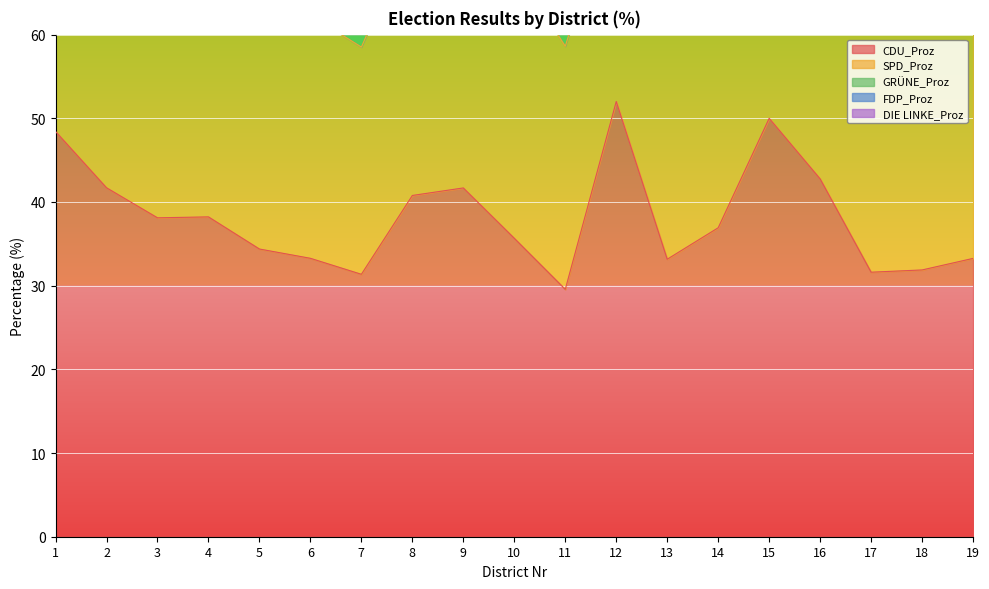

Reading right to left, what are all the values shown in this chart?

CDU_Proz: 33.3	31.9	31.6	42.8	50.0	36.9	33.2	52.0	29.6	35.7	41.7	40.8	31.4	33.3	34.4	38.2	38.1	41.7	48.4
SPD_Proz: 33.7	34.1	29.6	25.0	26.0	34.2	30.0	26.2	29.1	32.4	26.3	31.7	27.1	29.1	32.8	29.7	35.5	22.0	21.4
GRÜNE_Proz: 12.2	16.8	12.0	19.1	9.2	10.9	11.9	6.6	12.1	14.9	14.5	11.4	12.4	15.9	14.7	16.1	10.0	18.1	12.3
FDP_Proz: 5.7	6.3	5.9	4.2	5.4	6.1	4.0	3.5	6.2	4.2	7.4	5.2	4.4	6.3	5.1	5.9	5.5	4.2	6.0
DIE LINKE_Proz: 6.7	4.4	2.3	3.3	3.8	4.0	4.0	2.8	2.1	6.1	1.9	3.0	3.2	2.7	3.3	4.5	1.8	1.7	3.6